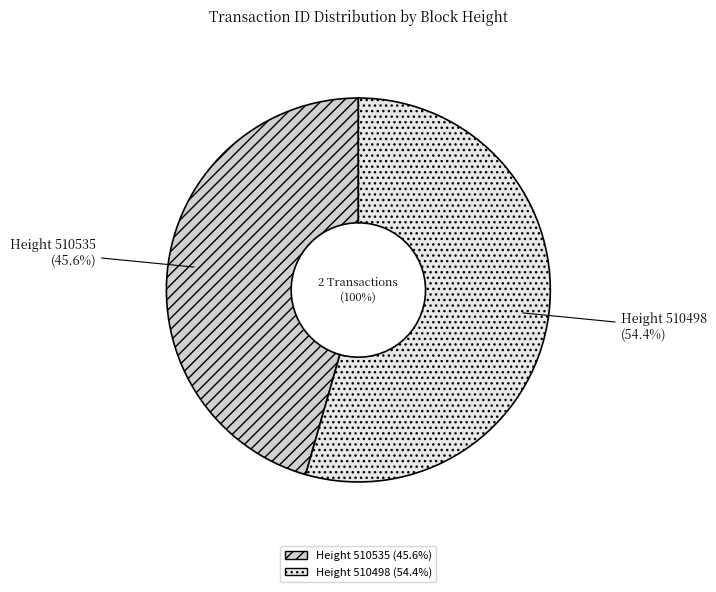

Which category has the smallest portion of the pie?

510535